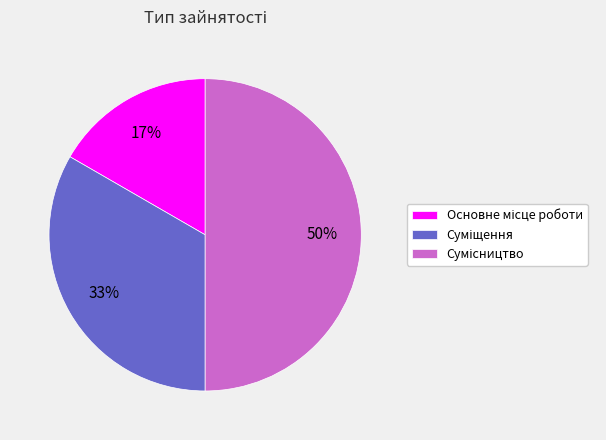

To the nearest percent, what is the average slice percentage?

33%